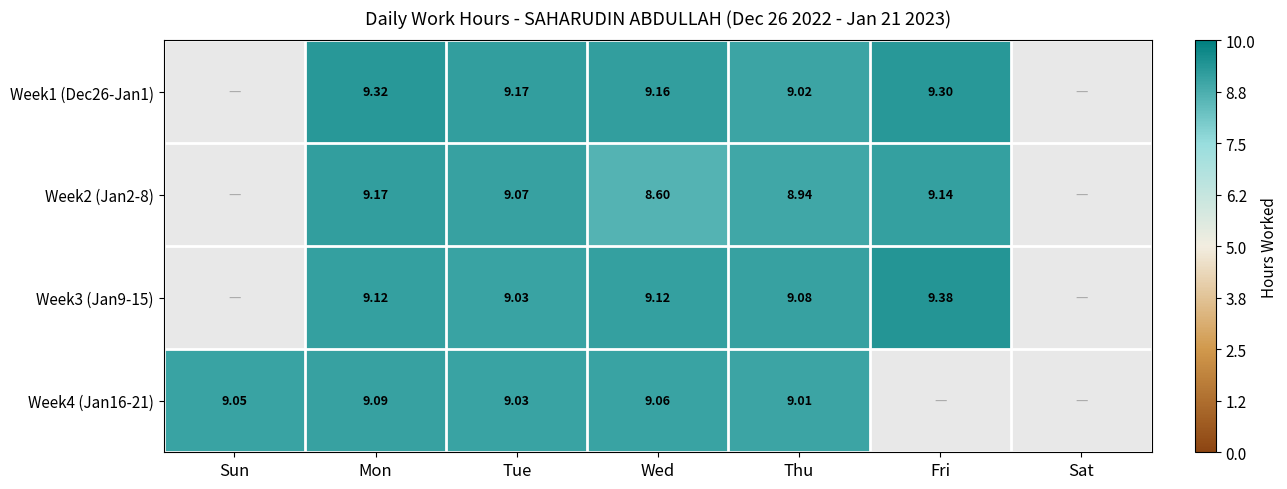

What is the maximum value shown in the chart?

9.4